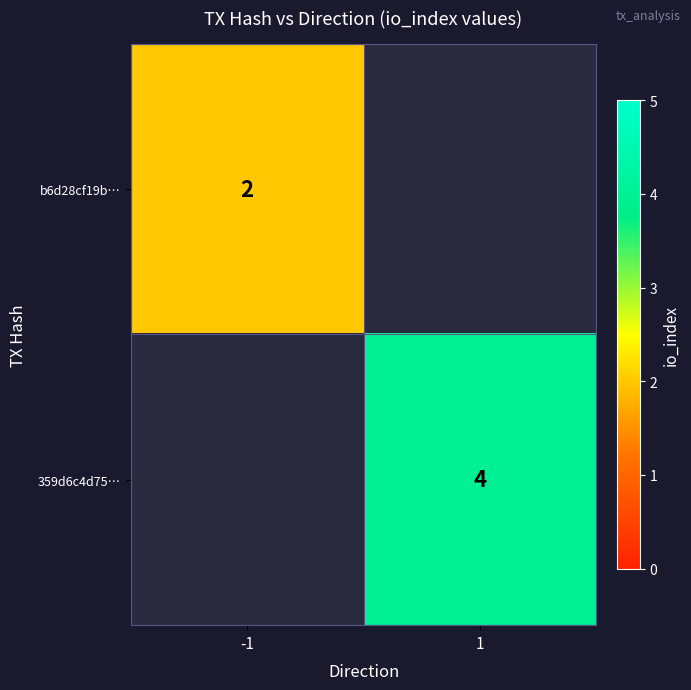

Is it true that 359d6c4d75… equals 4 at 1?

True